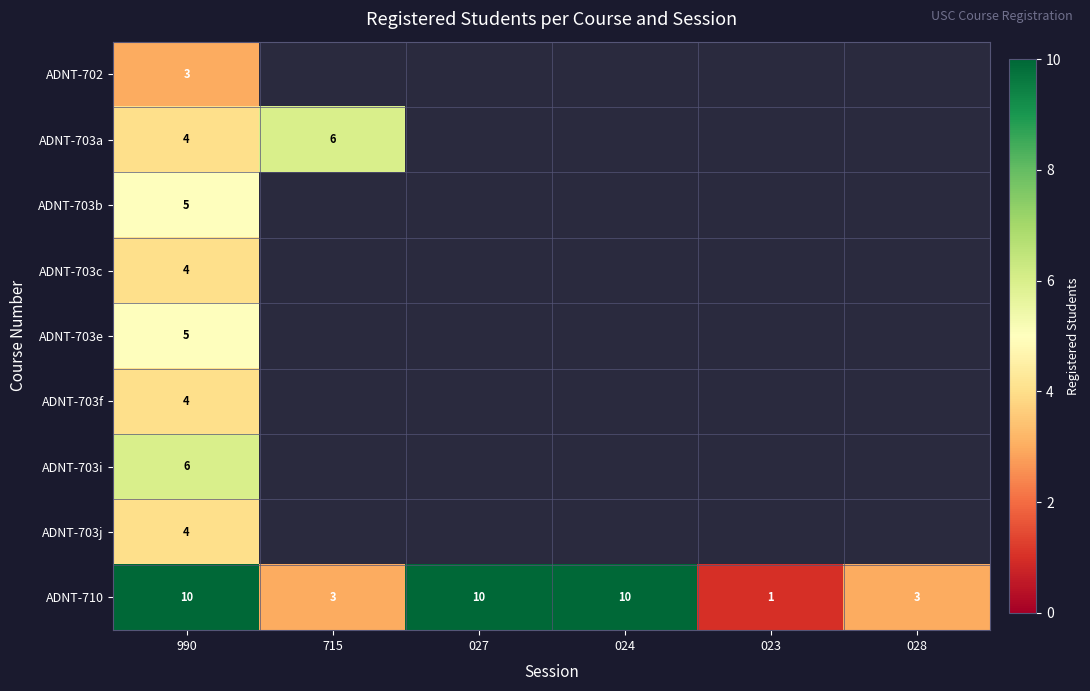

The ADNT-703f series shows 6 at 990. True or false?

False